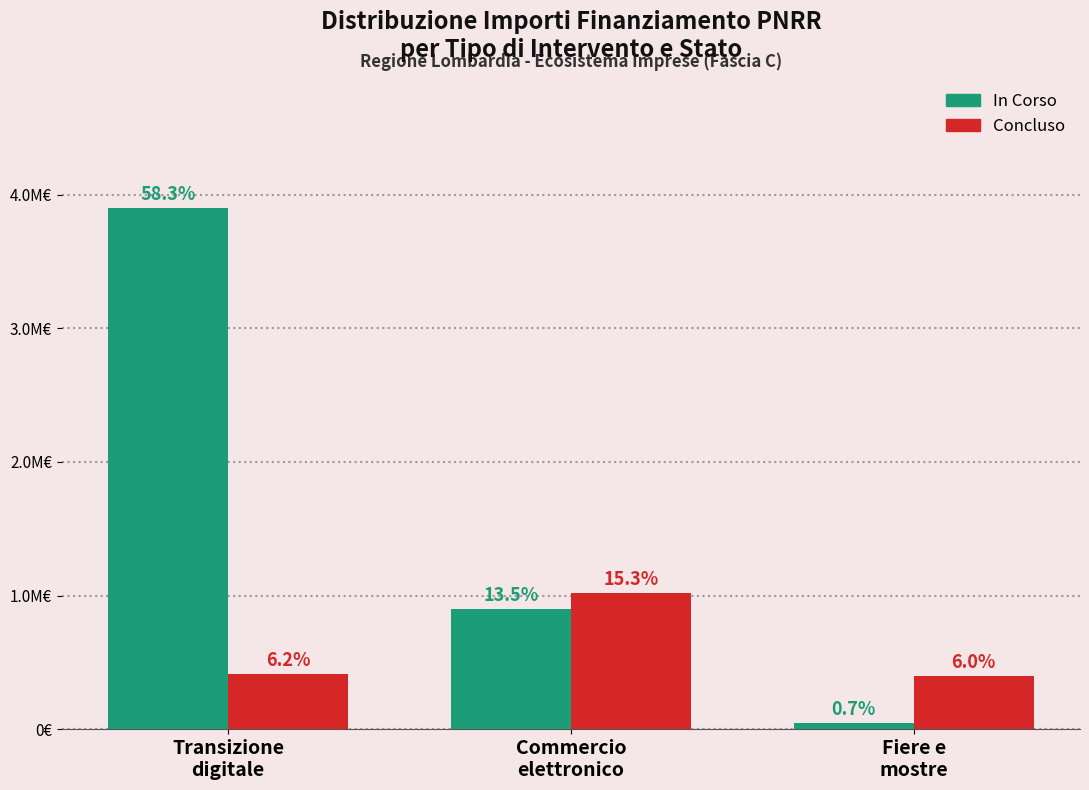

What is the total value across all series at Transizione
digitale?

4314800